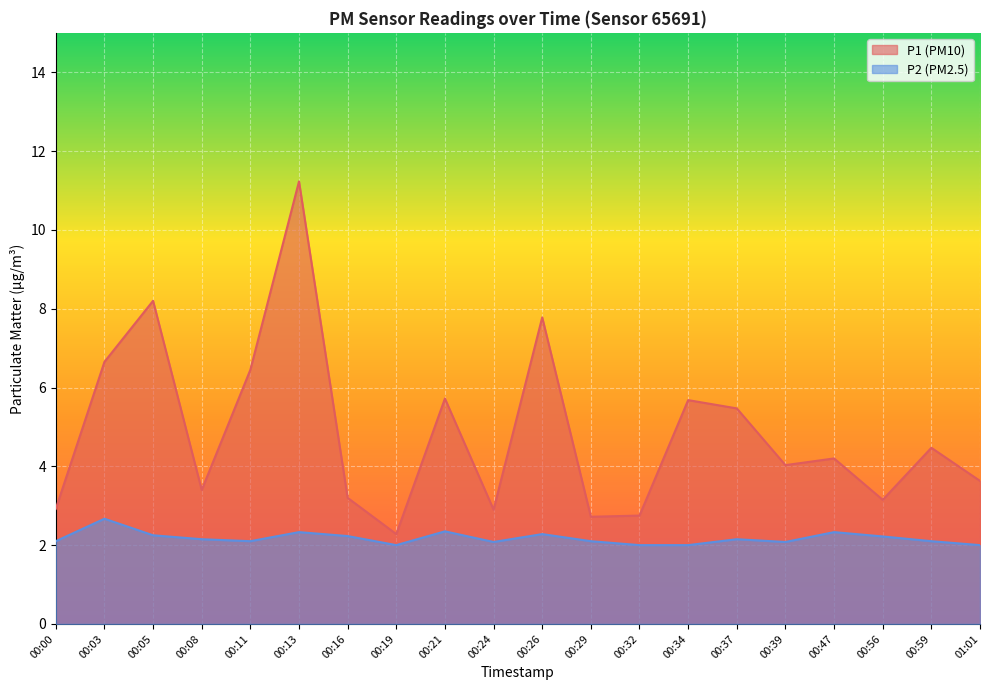

What position from the left is 00:05?

3